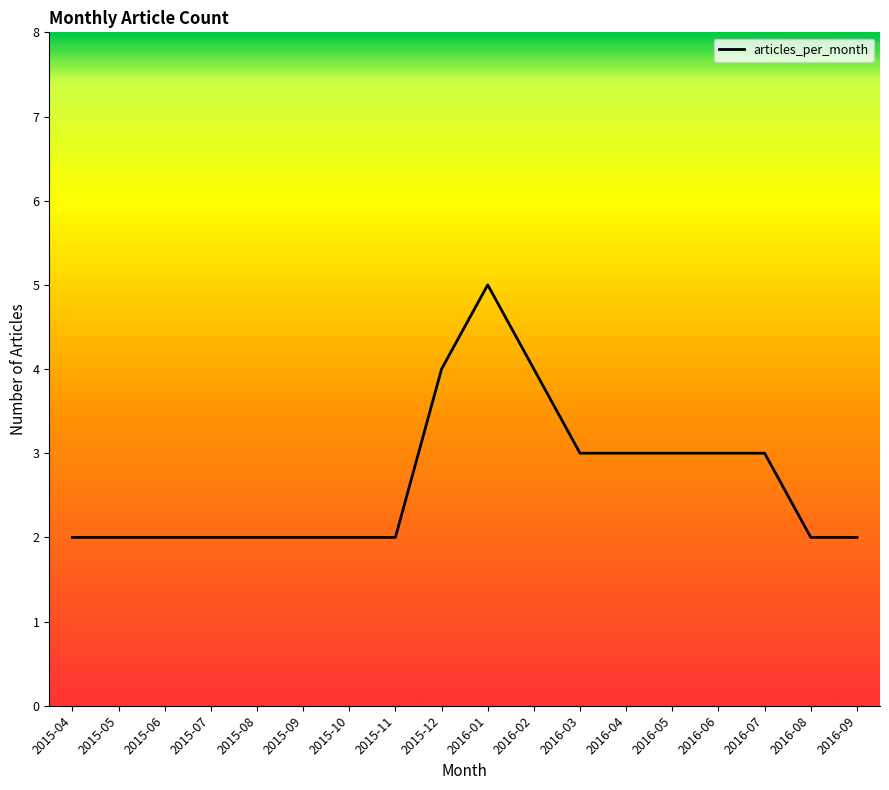

Is it true that the value at 2015-11 is 2?

True